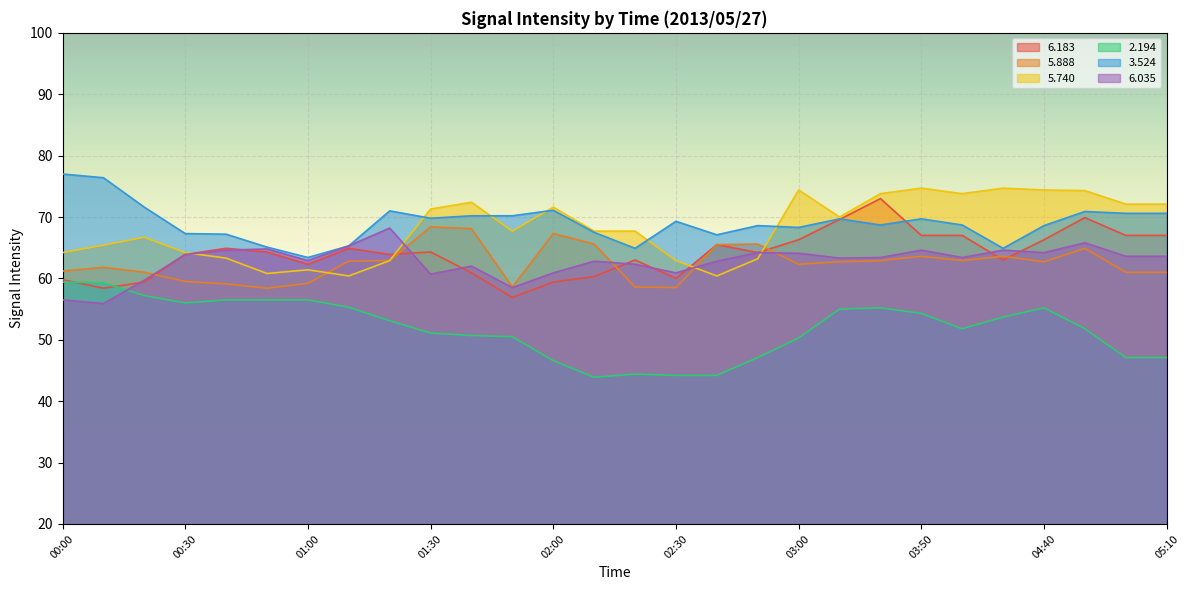

What is the maximum value shown in the chart?

77.0